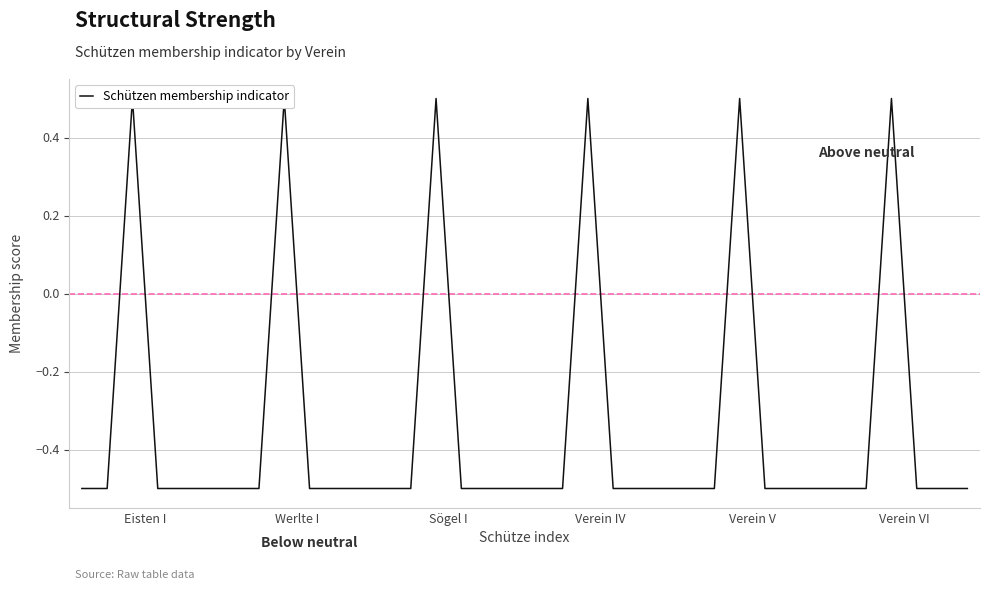

Is this an area chart (filled region under the line)?

No